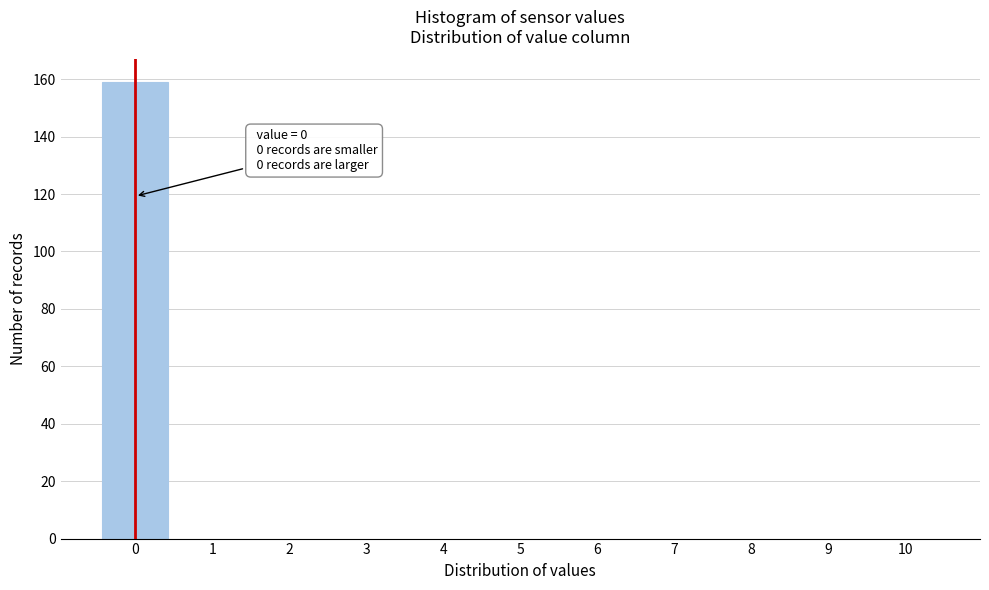

Which range on the x-axis has the tallest bar?

-0.5 to 0.5